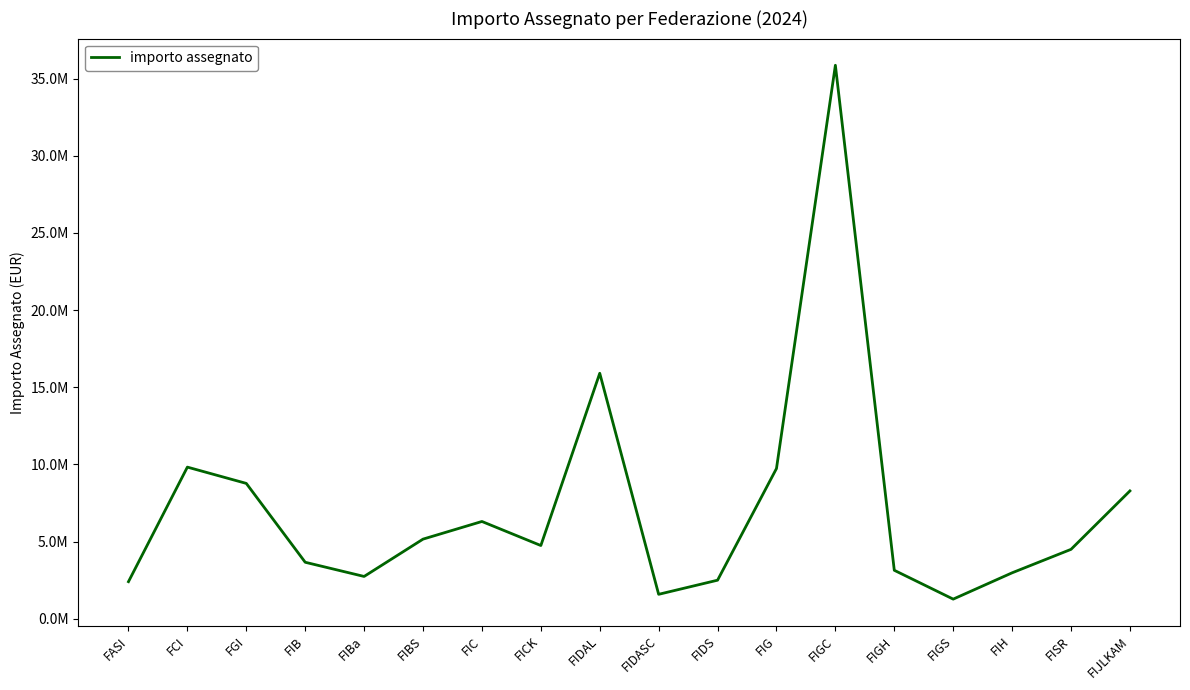

Which label corresponds to the largest value in the chart?

FIGC